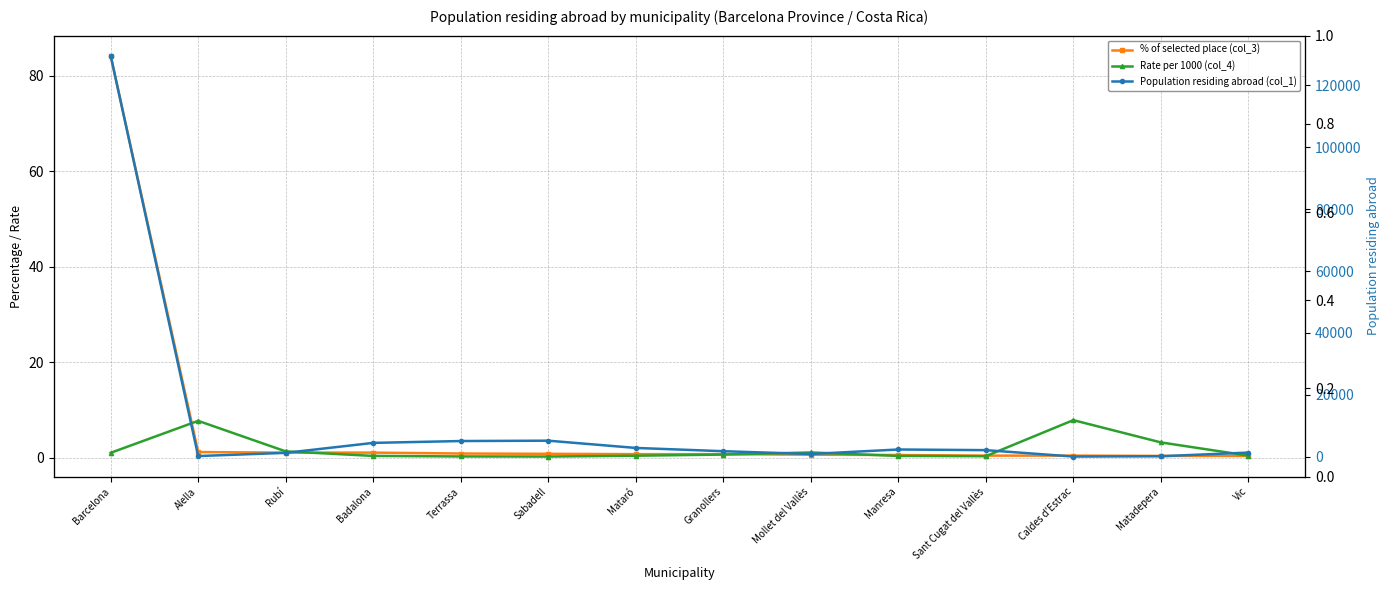

The value of % of selected place (col_3) at Barcelona is 84.2. True or false?

True